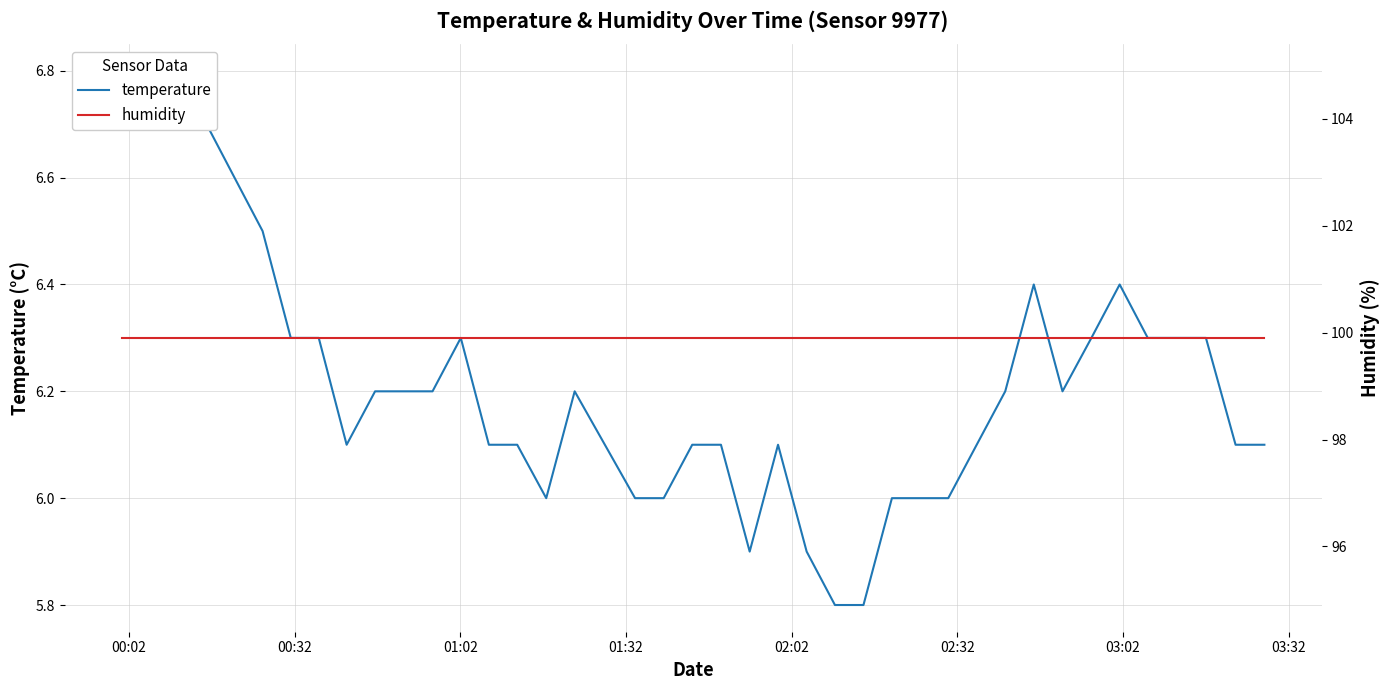

At which category is the sum across all series the highest?

00:02